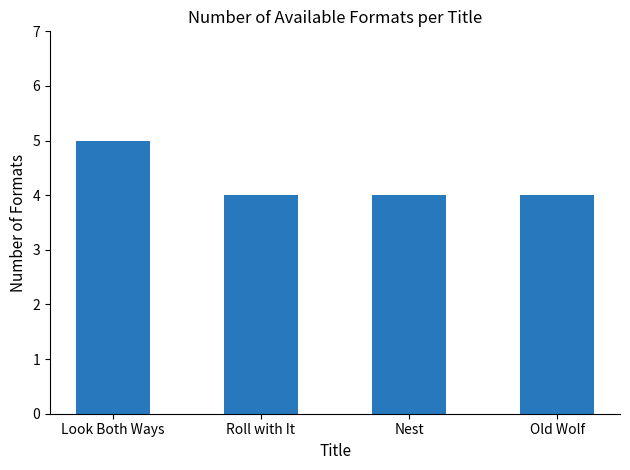

The value at Nest is 6. True or false?

False